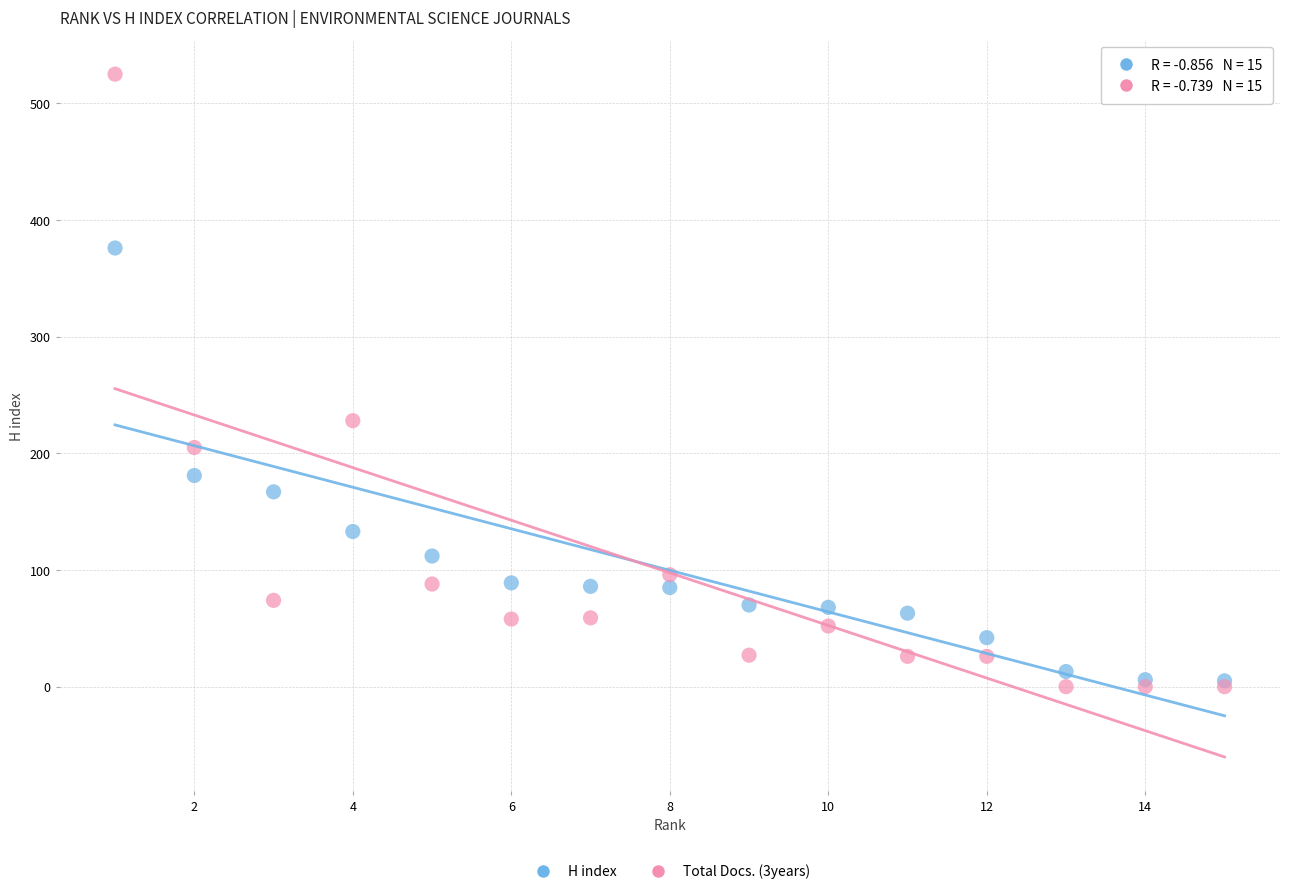

Which series has the largest Y range (max minus min)?

Total Docs. (3years)